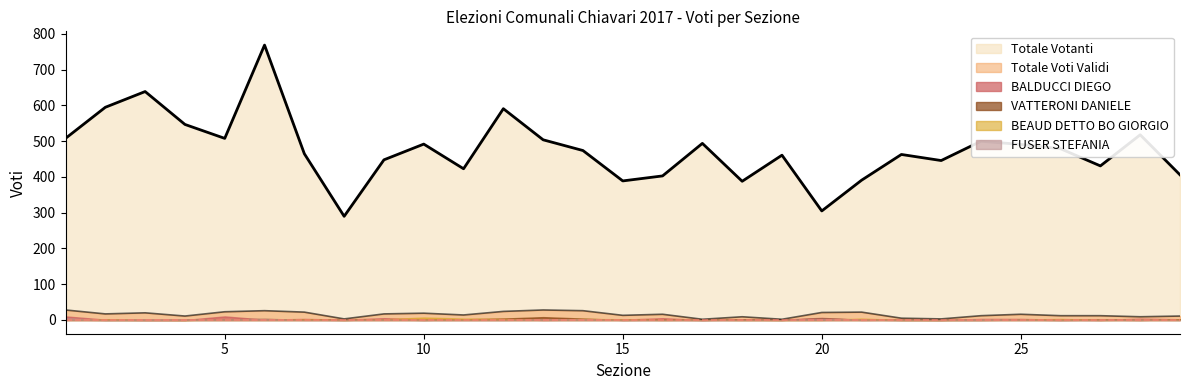

What is the maximum value for FUSER STEFANIA?

5